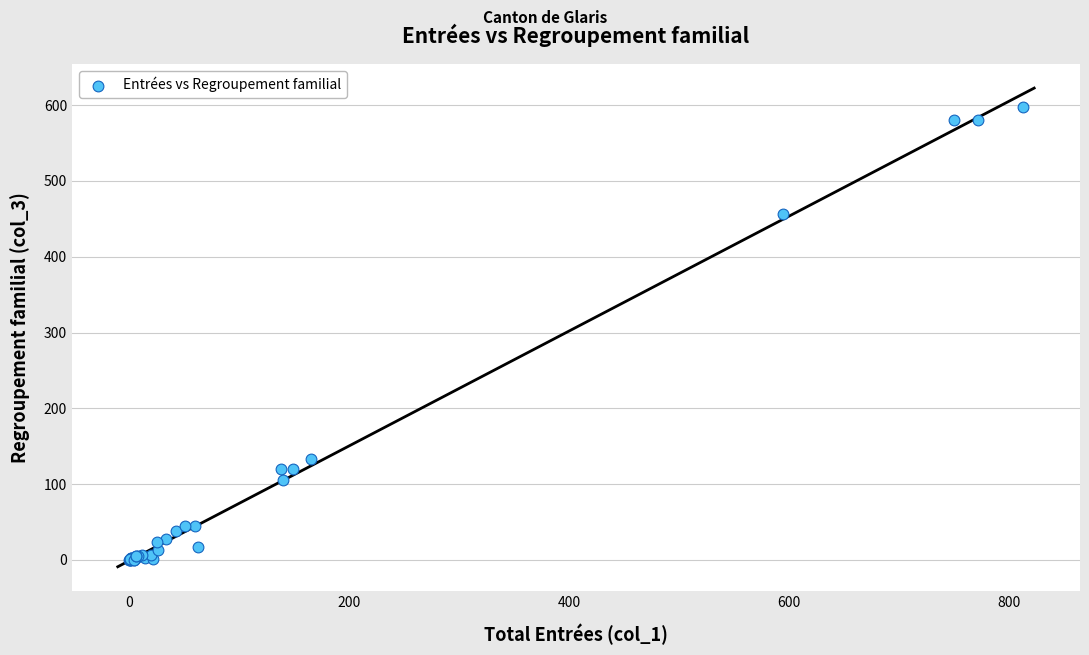

What Y value in the scatter plot is closest to 298?

456